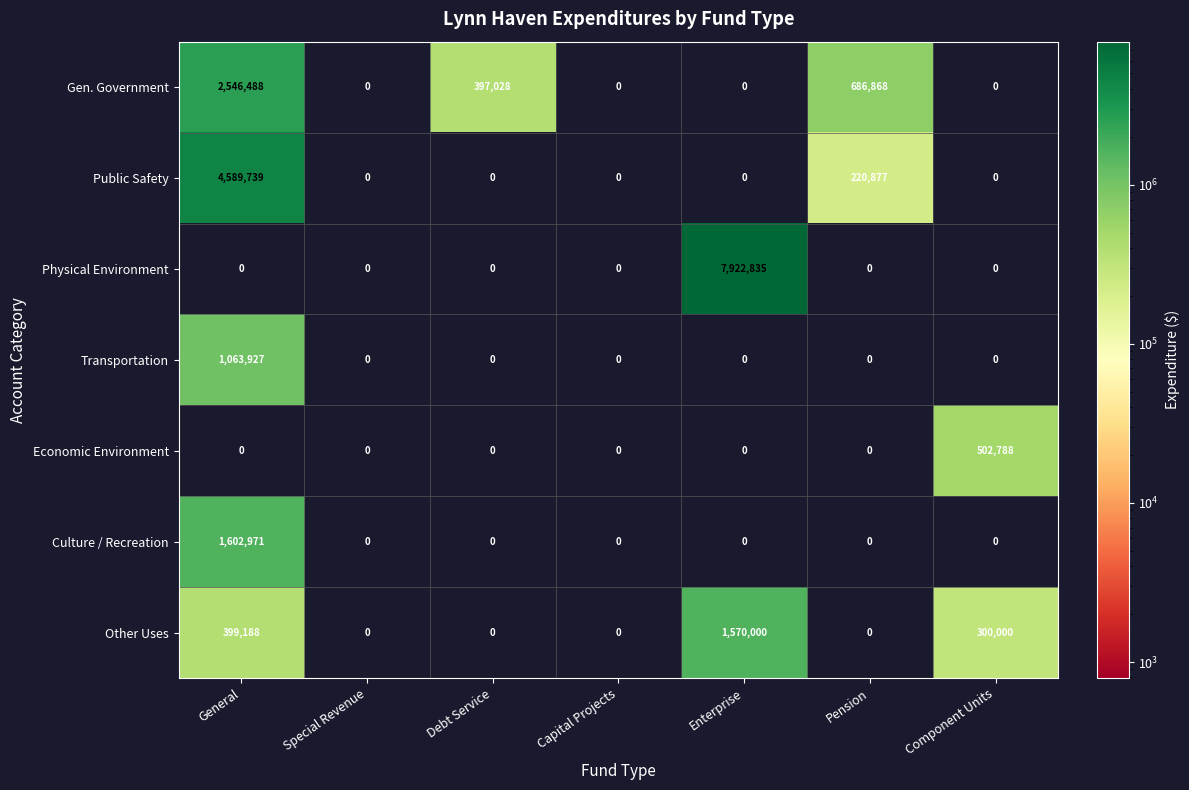

How many distinct data groups are displayed?

7